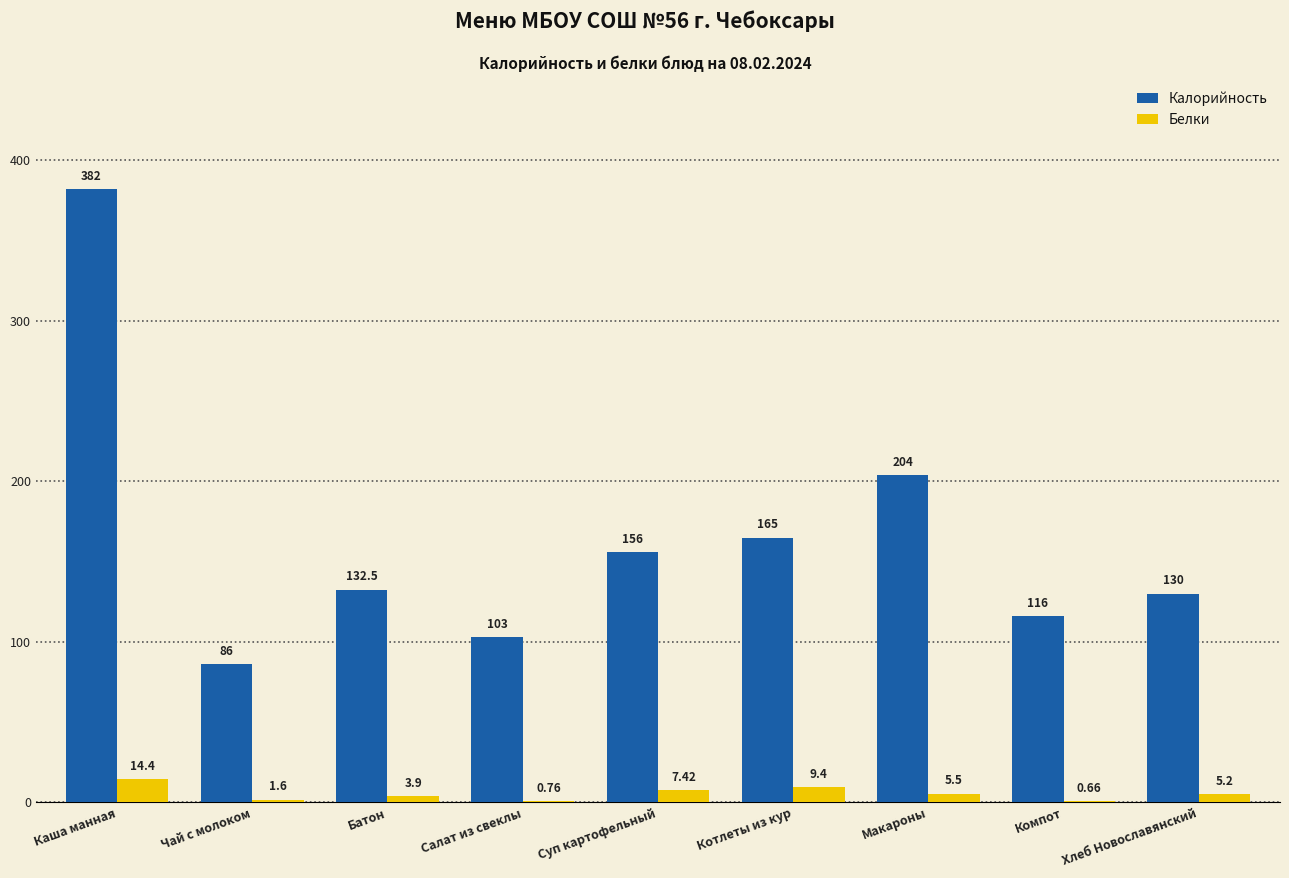

How many data points in Калорийность are above 132?

5